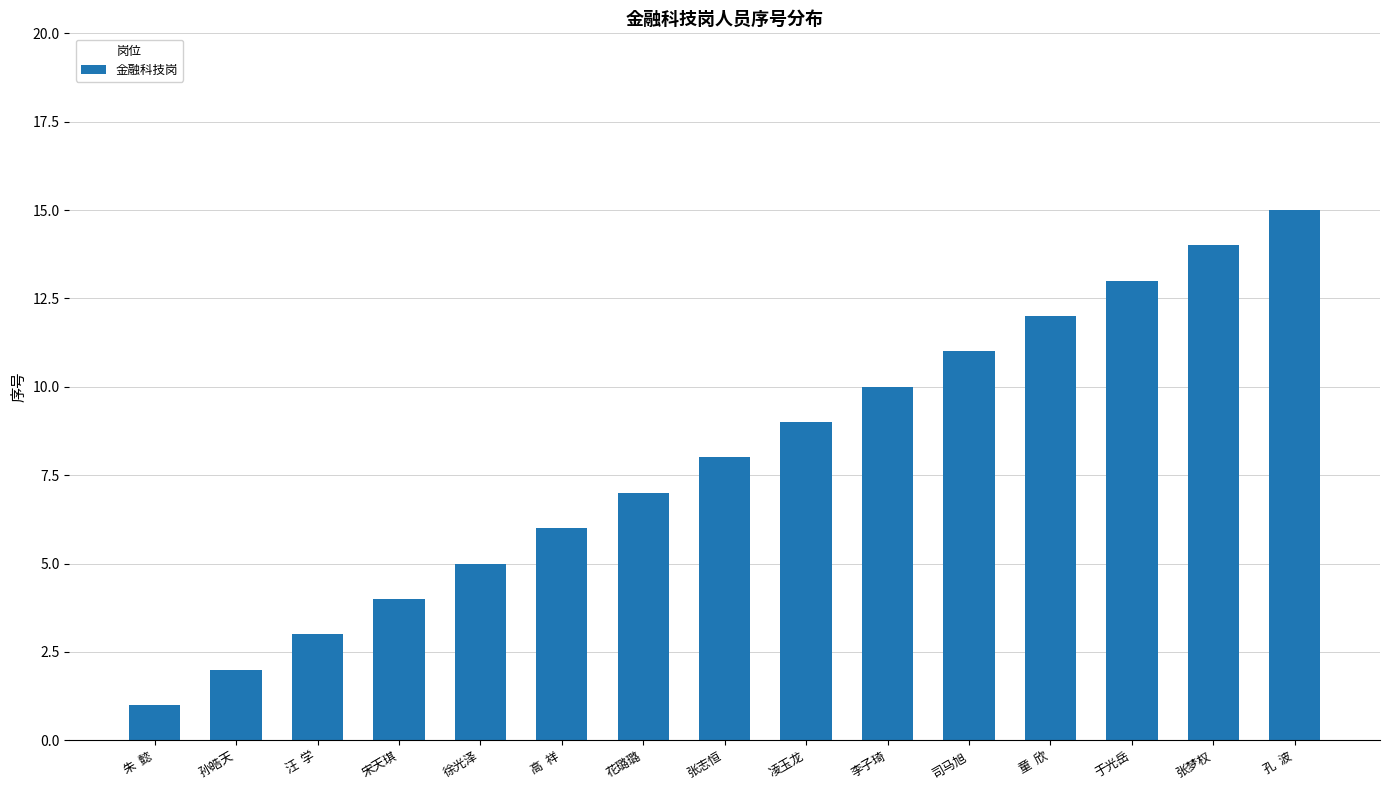

Is it true that the value at 李子琦 is 10?

True